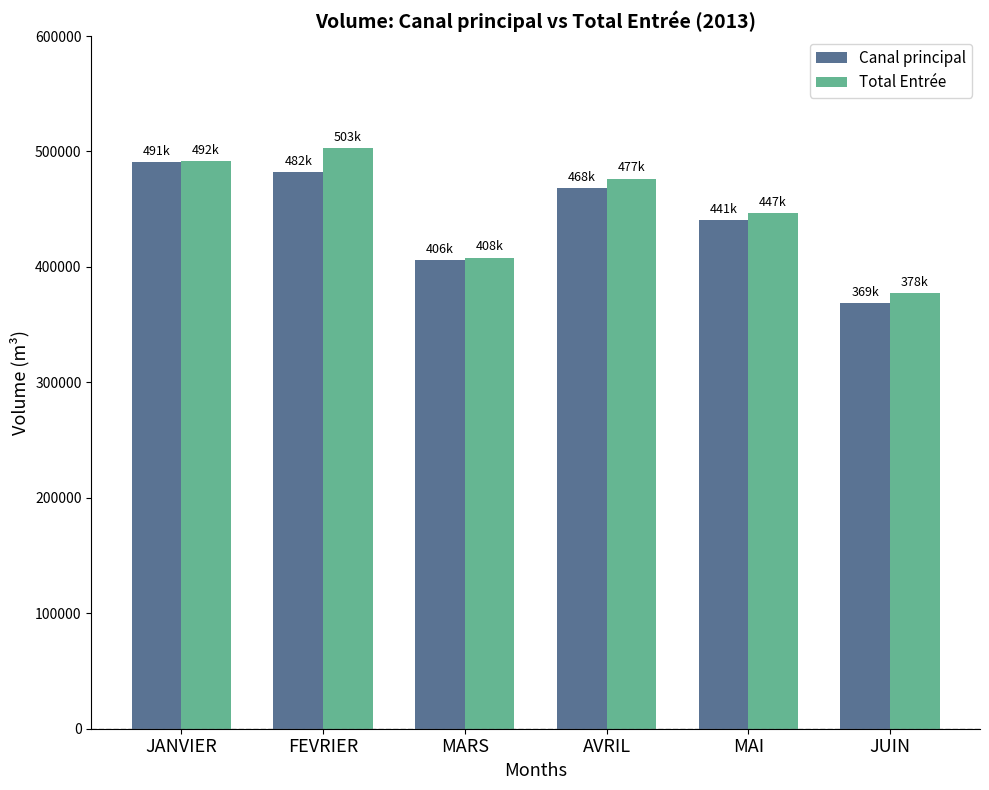

Rank the series by their average value, from highest to lowest.

Total Entrée, Canal principal